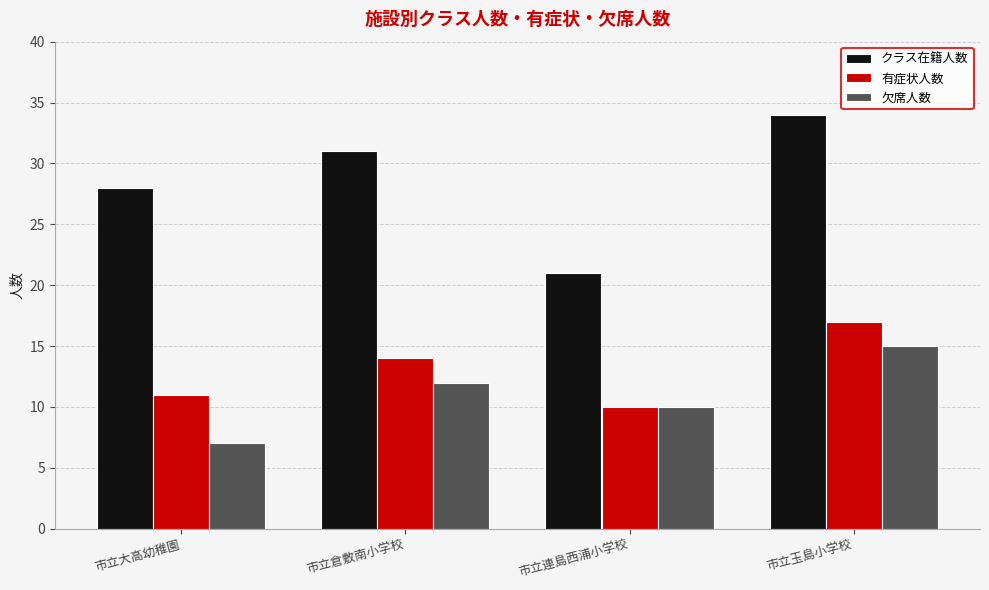

How many data points does each series have?

4